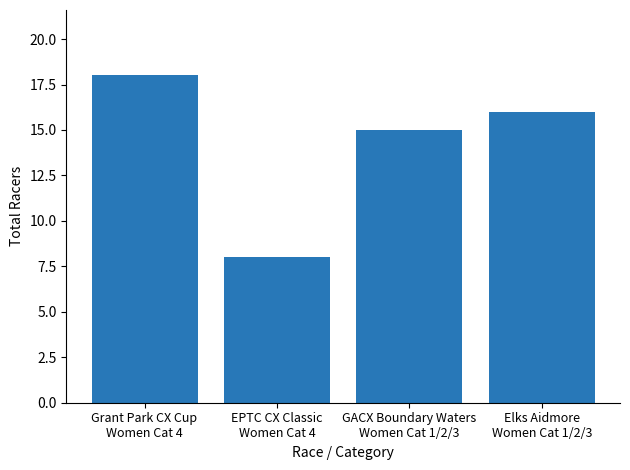

List the labels in order of value, smallest first.

EPTC CX Classic
Women Cat 4, GACX Boundary Waters
Women Cat 1/2/3, Elks Aidmore
Women Cat 1/2/3, Grant Park CX Cup
Women Cat 4